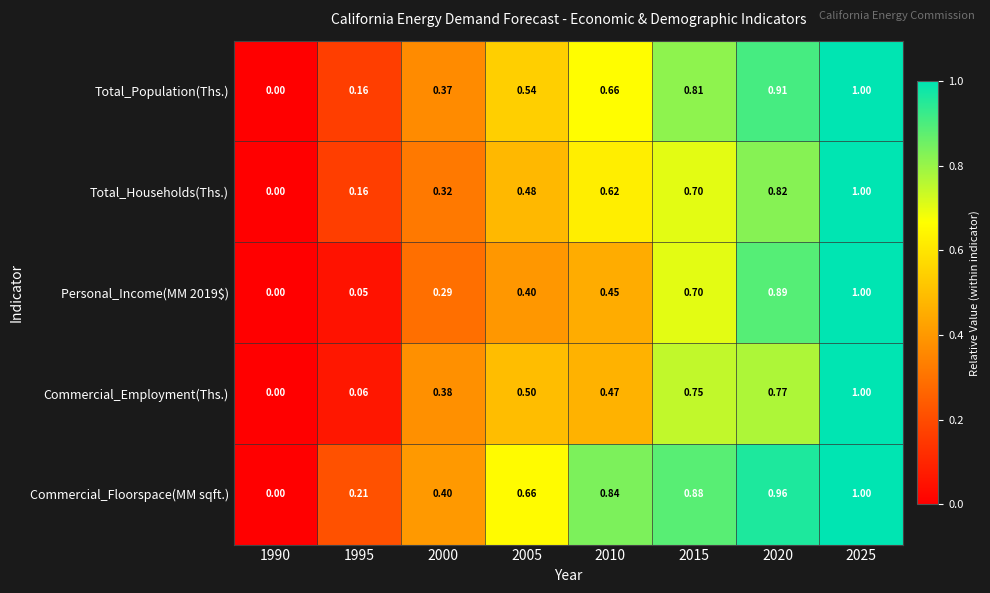

Is the value of Total_Households(Ths.) at 2015 greater than the value of Commercial_Employment(Ths.) at 2010?

Yes